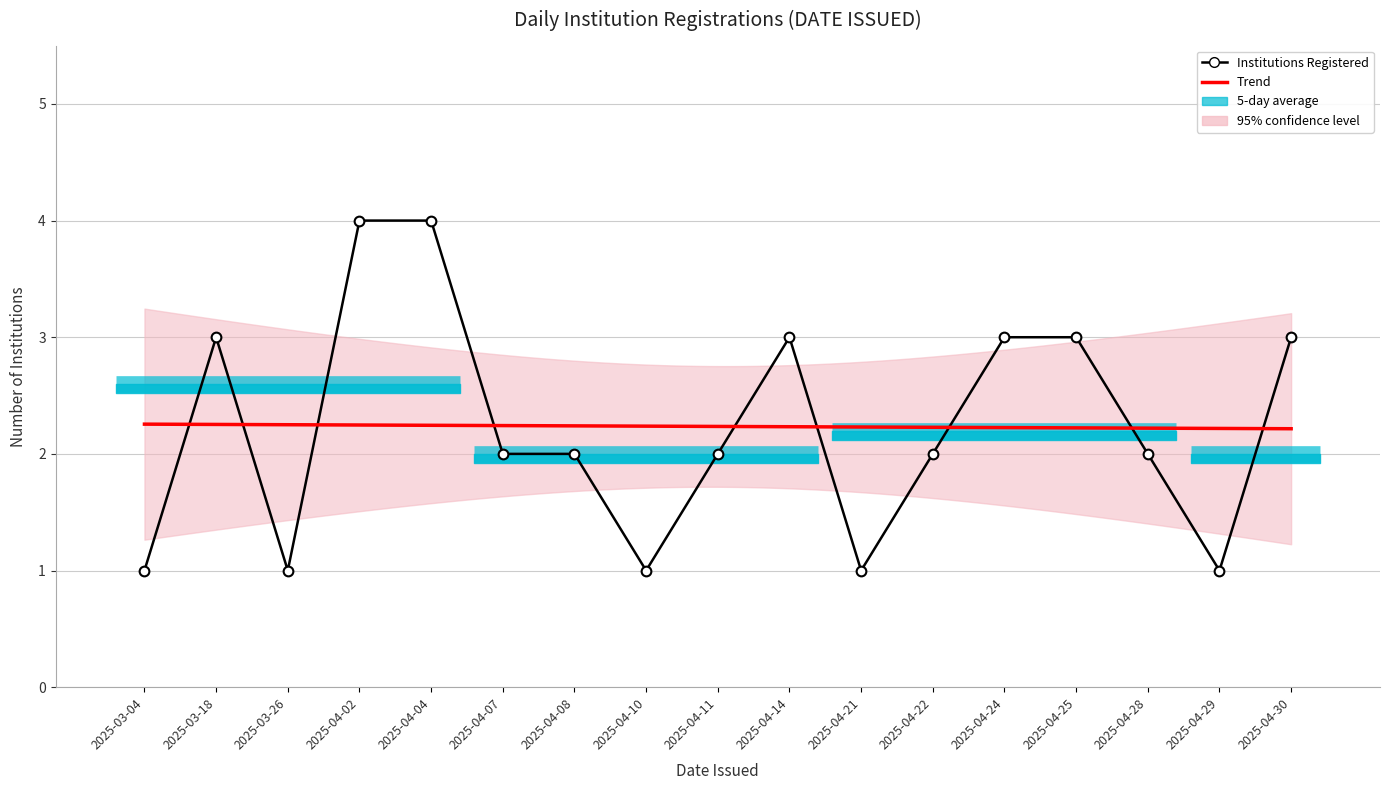

Which has a higher value, 2025-04-29 or 2025-04-07?

2025-04-07